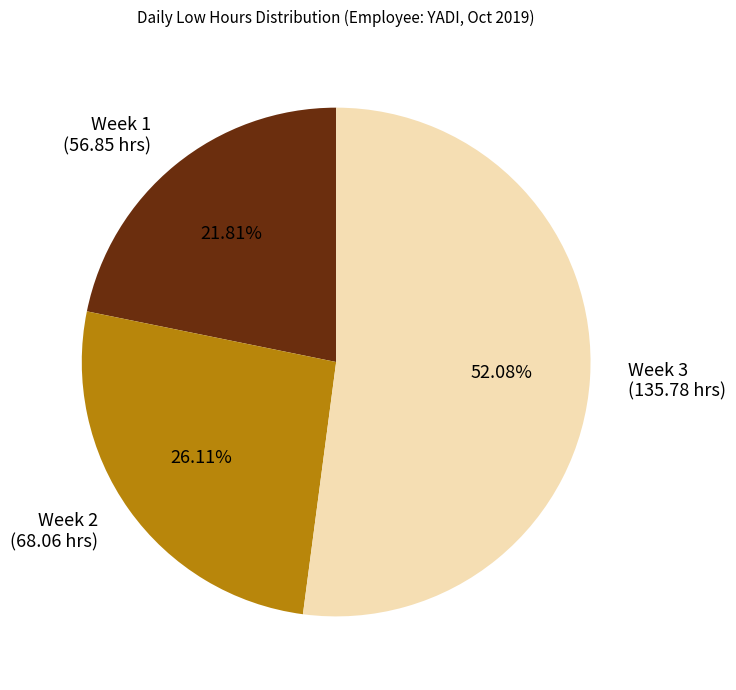

Which has a higher value, Week 3 (135.78 hrs) or Week 1 (56.85 hrs)?

Week 3 (135.78 hrs)